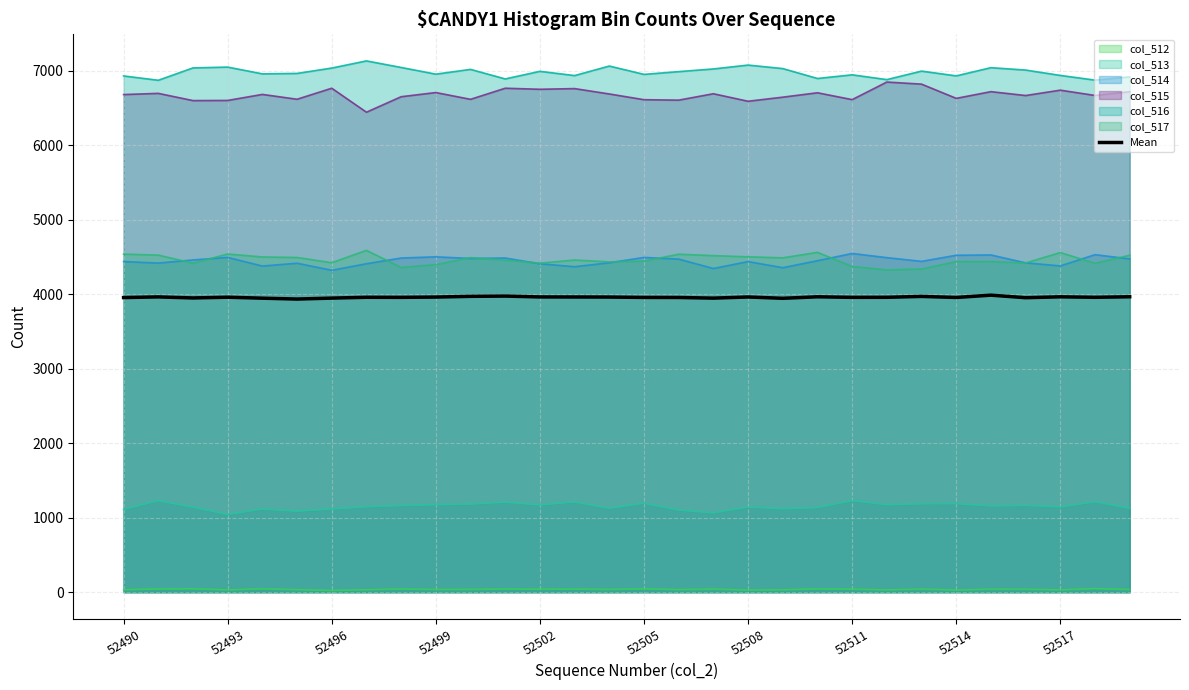

True or false: col_515 and col_517 cross at least once.

False